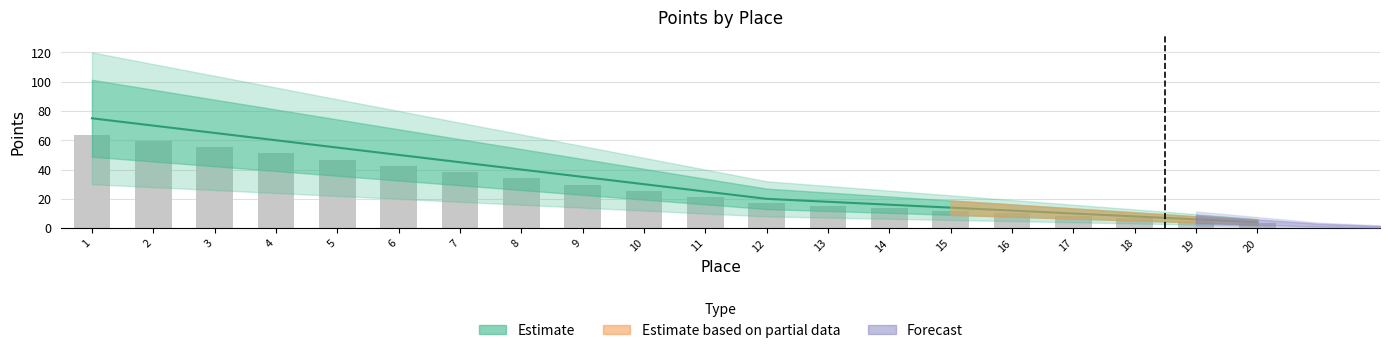

What is the change in value from 2 to 18?

-62